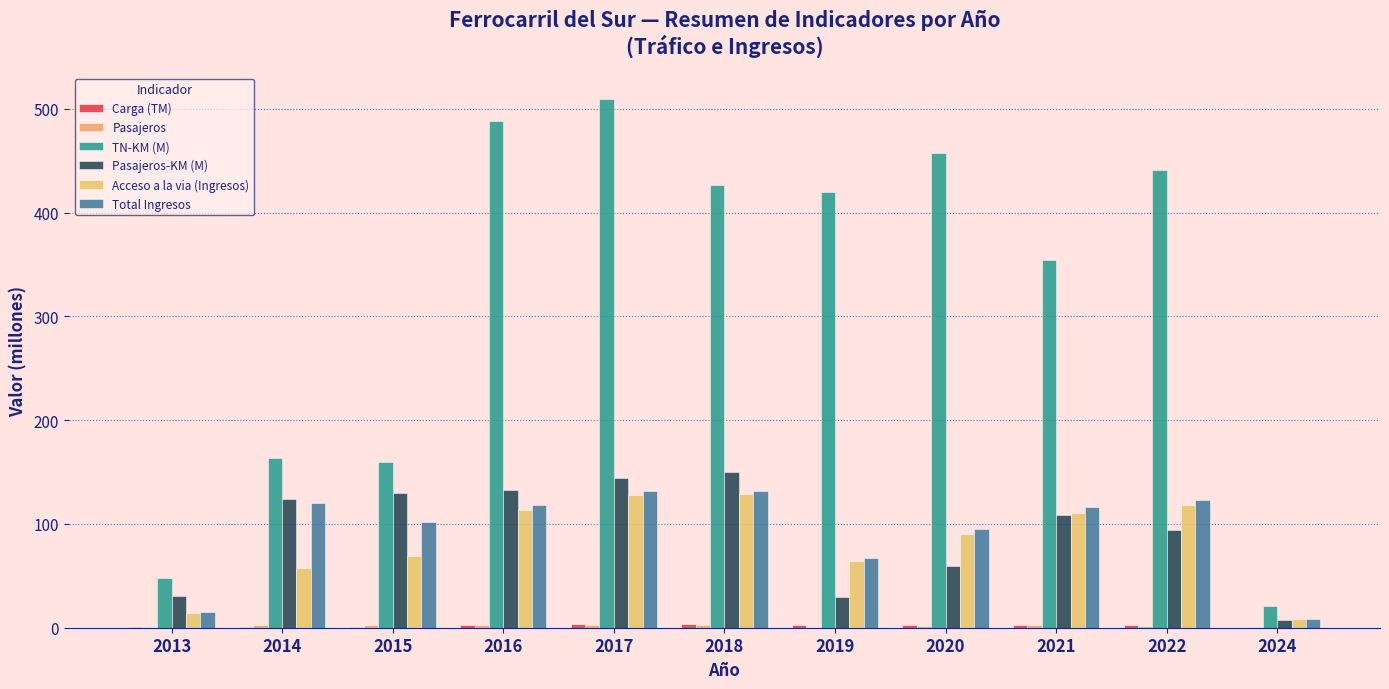

What is the difference between the highest and lowest values at 2014?

162.3